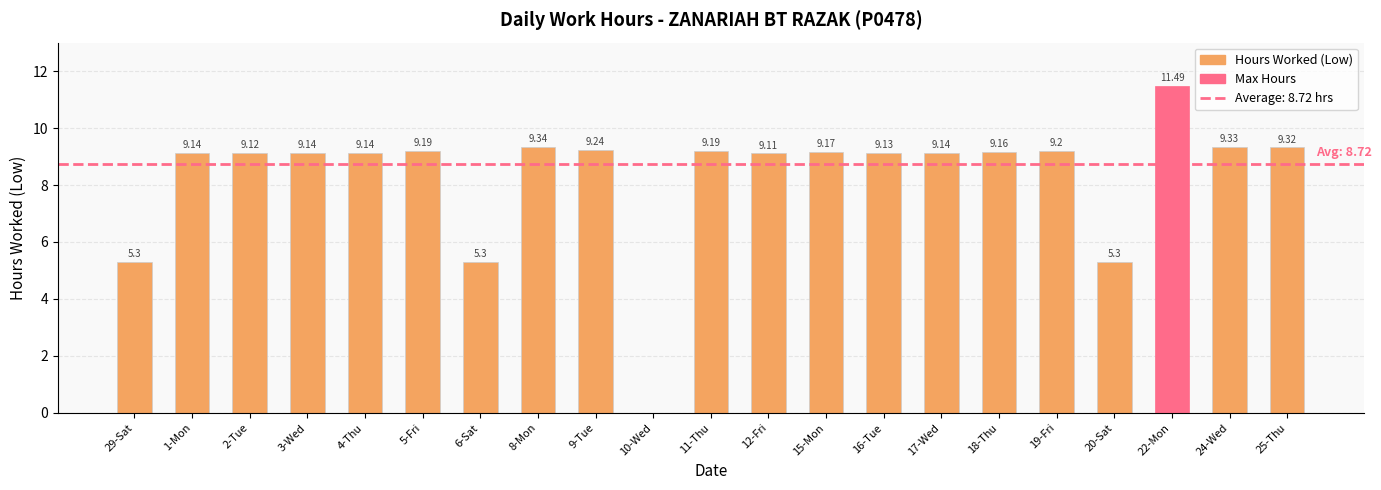

What is the sum of the values at 1-Mon and 3-Wed?

18.3